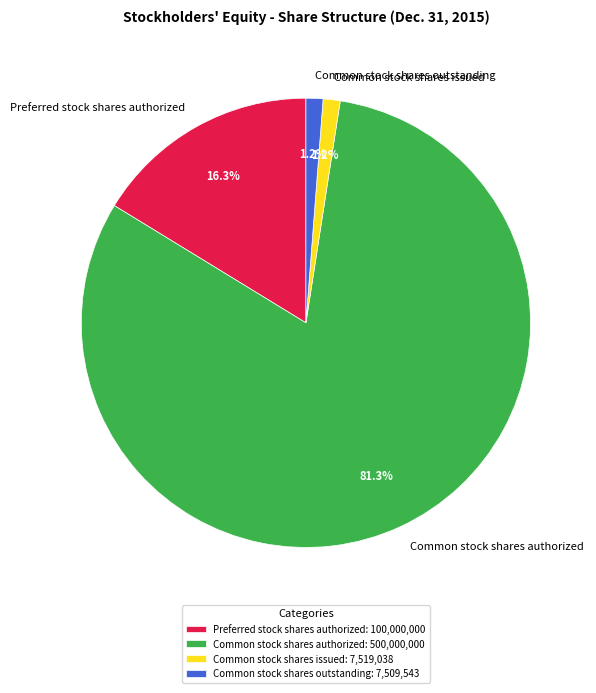

Which has a higher value, Common stock shares issued or Common stock shares authorized?

Common stock shares authorized